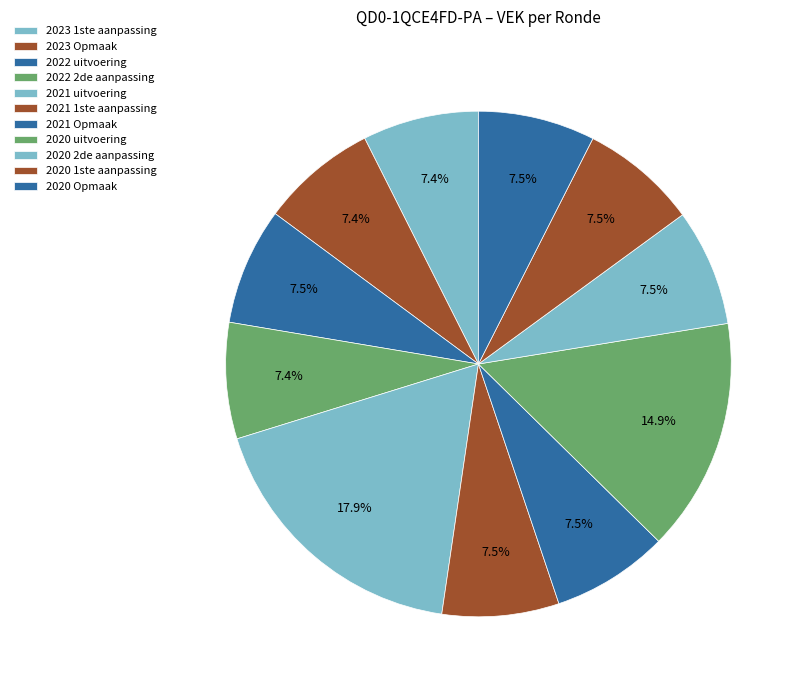

Does 2021 uitvoering represent more than half of the total?

No